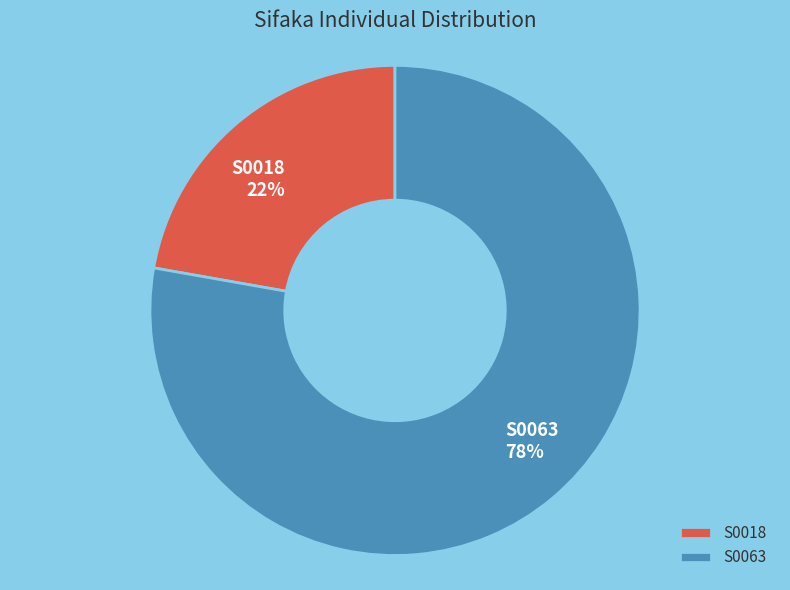

Is the sum of S0018 and S0063 greater than half?

Yes